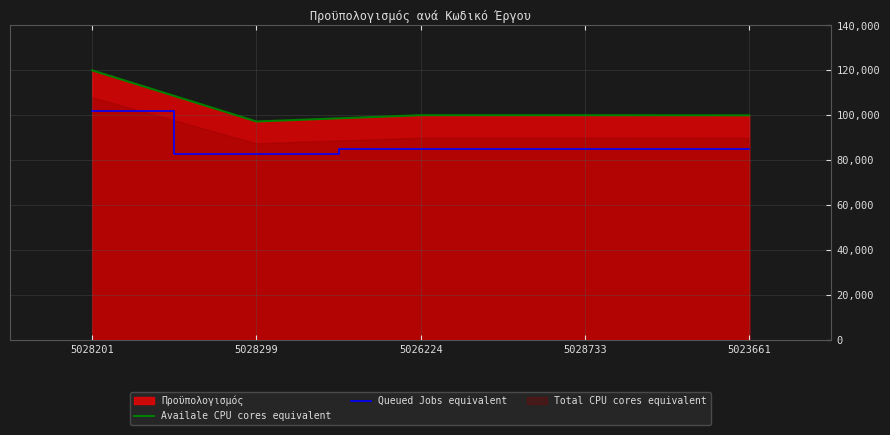

How many lines are shown in the chart?

2